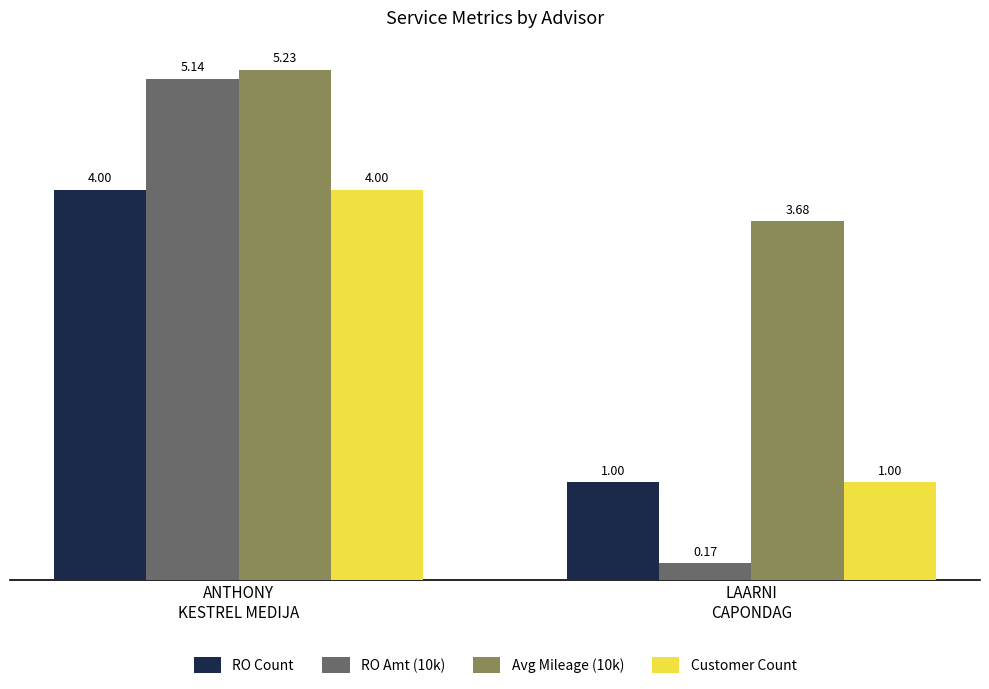

What is the sum of all RO Amt (10k) values?

5.3